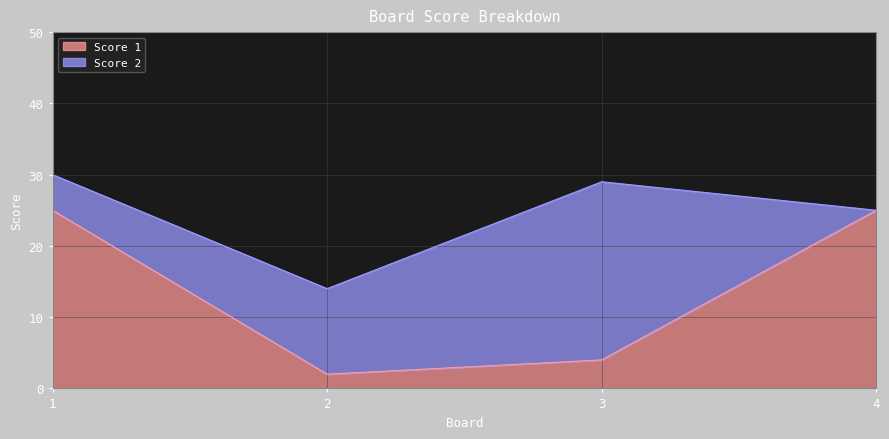

What is the ratio of the value at 1 to the value at 3?

6.2